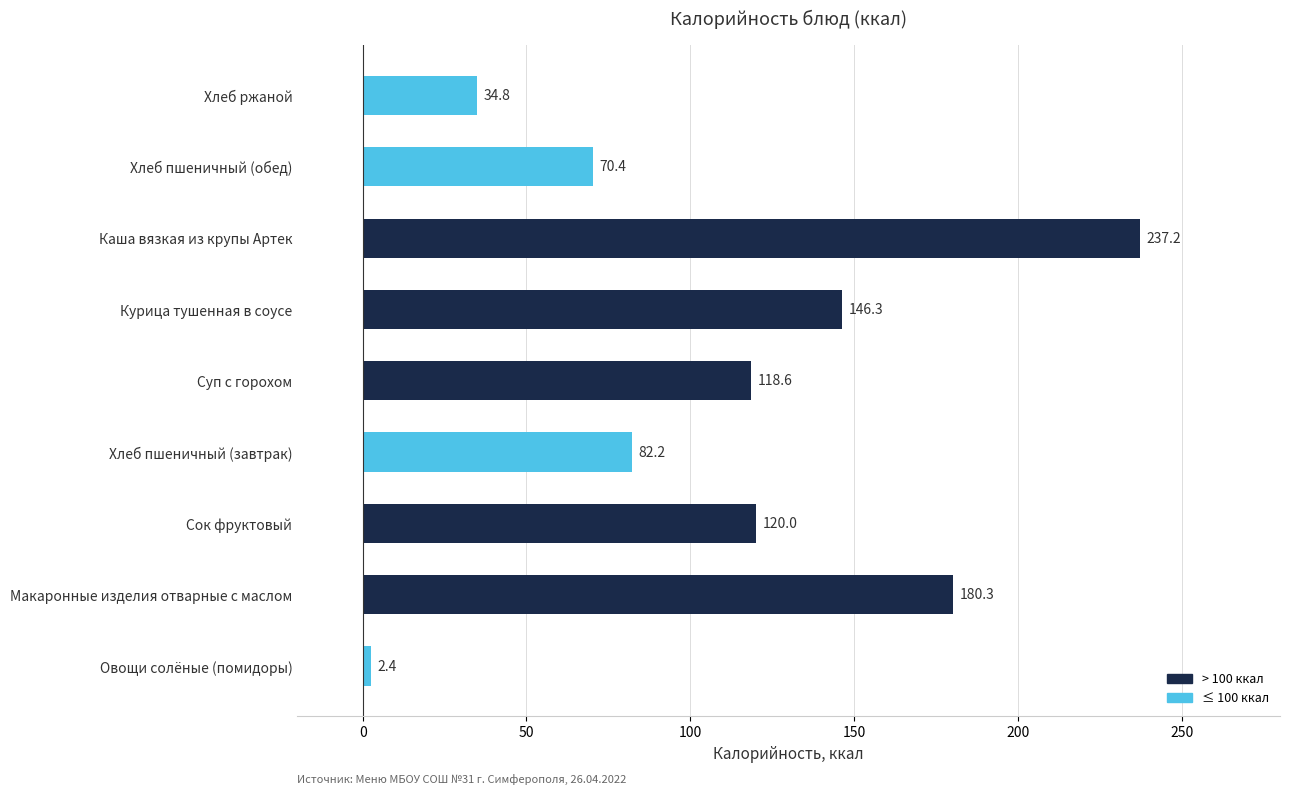

The chart shows a value of 237.2 at Каша вязкая из крупы Артек. True or false?

True